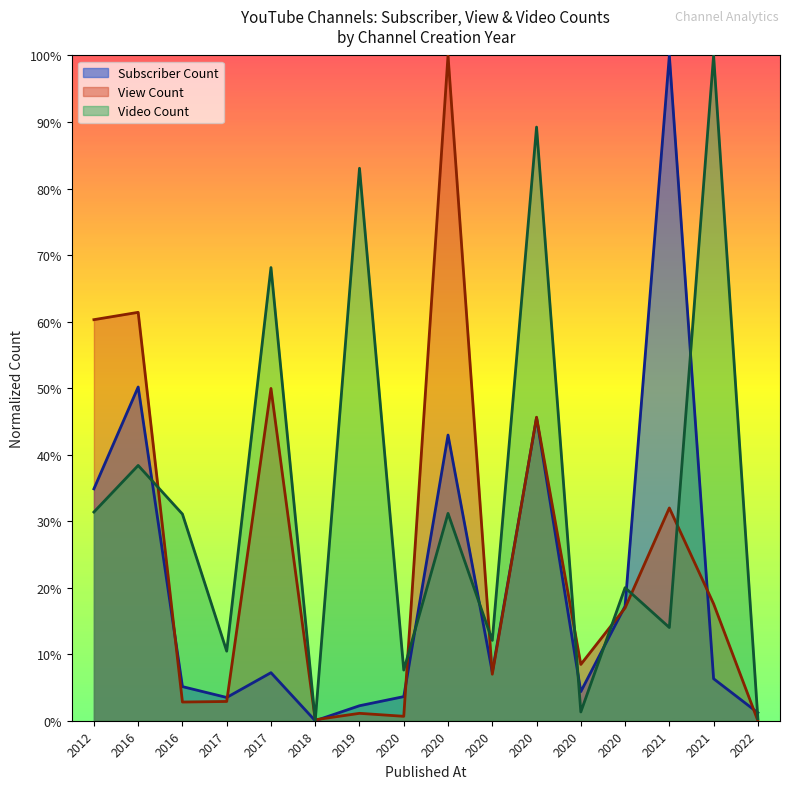

Between 2021 and 2020, which is larger?

2020